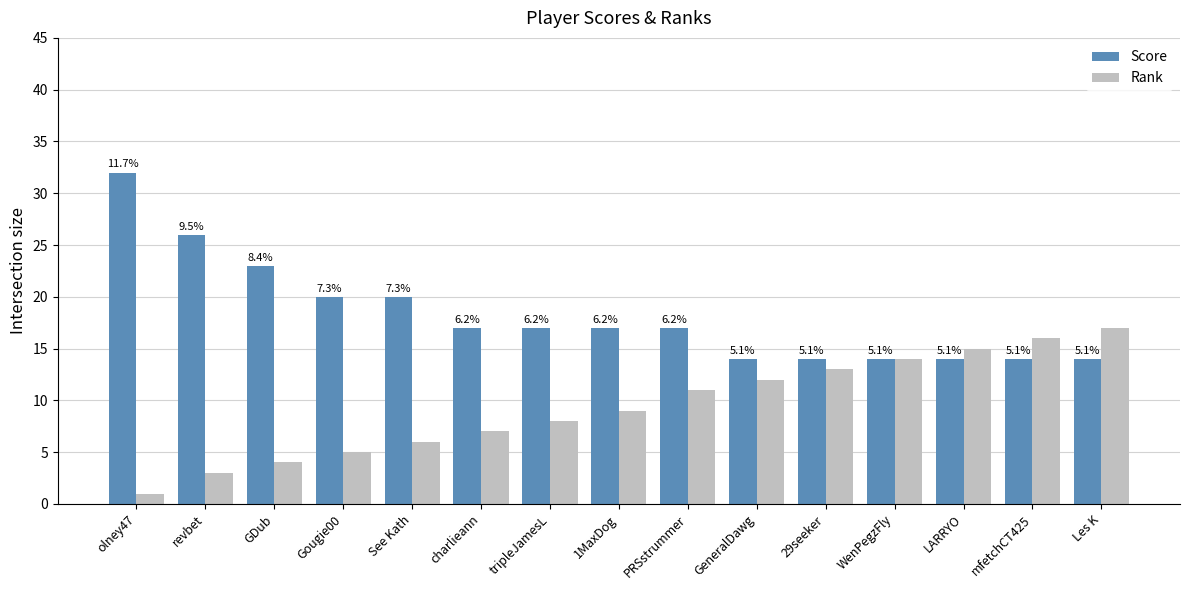

How many bars are there in total?

30